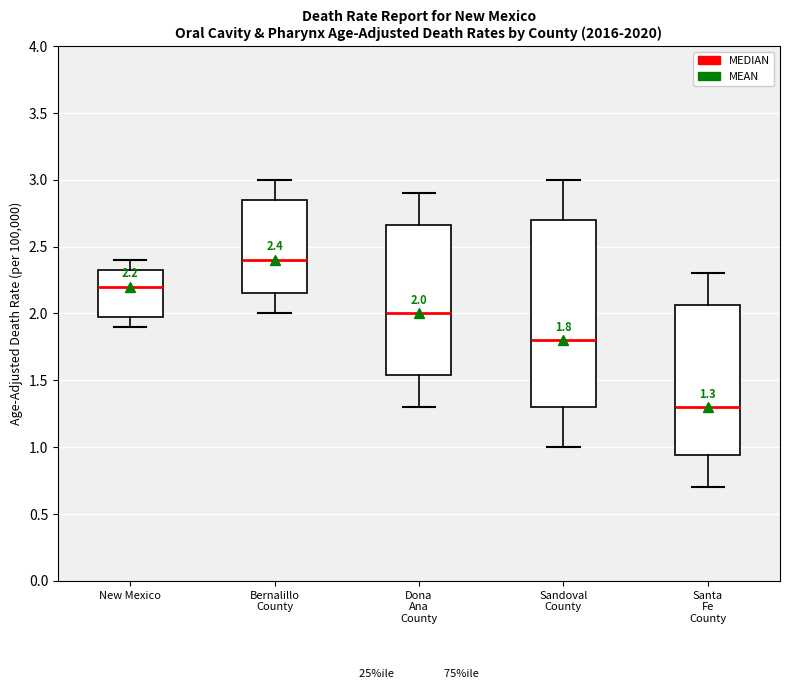

Which box has the highest median line?

Bernalillo County